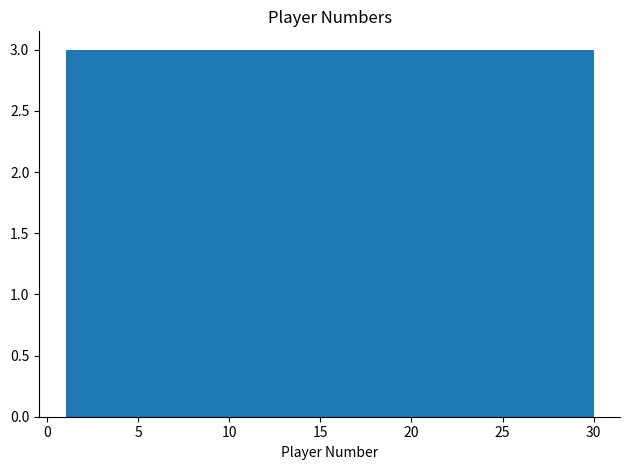

How tall is the bar that spans 1.0 to 3.9 on the x-axis? Neither the bar edges nor the heights are printed on the chart, so give them approximately, as read against the axes.

3